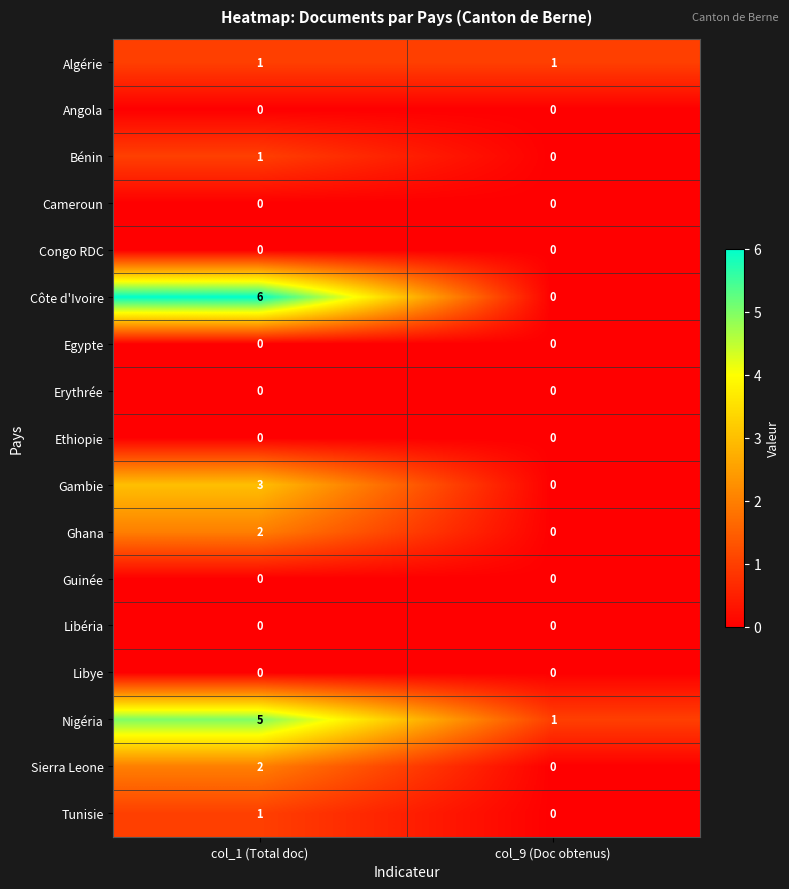

Which series has the widest spread of values?

Côte d'Ivoire